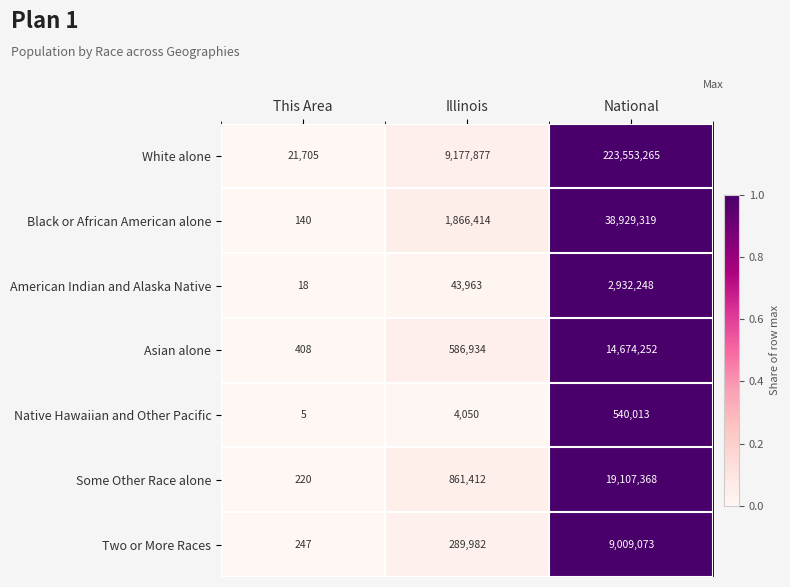

How many data points does each series have?

3